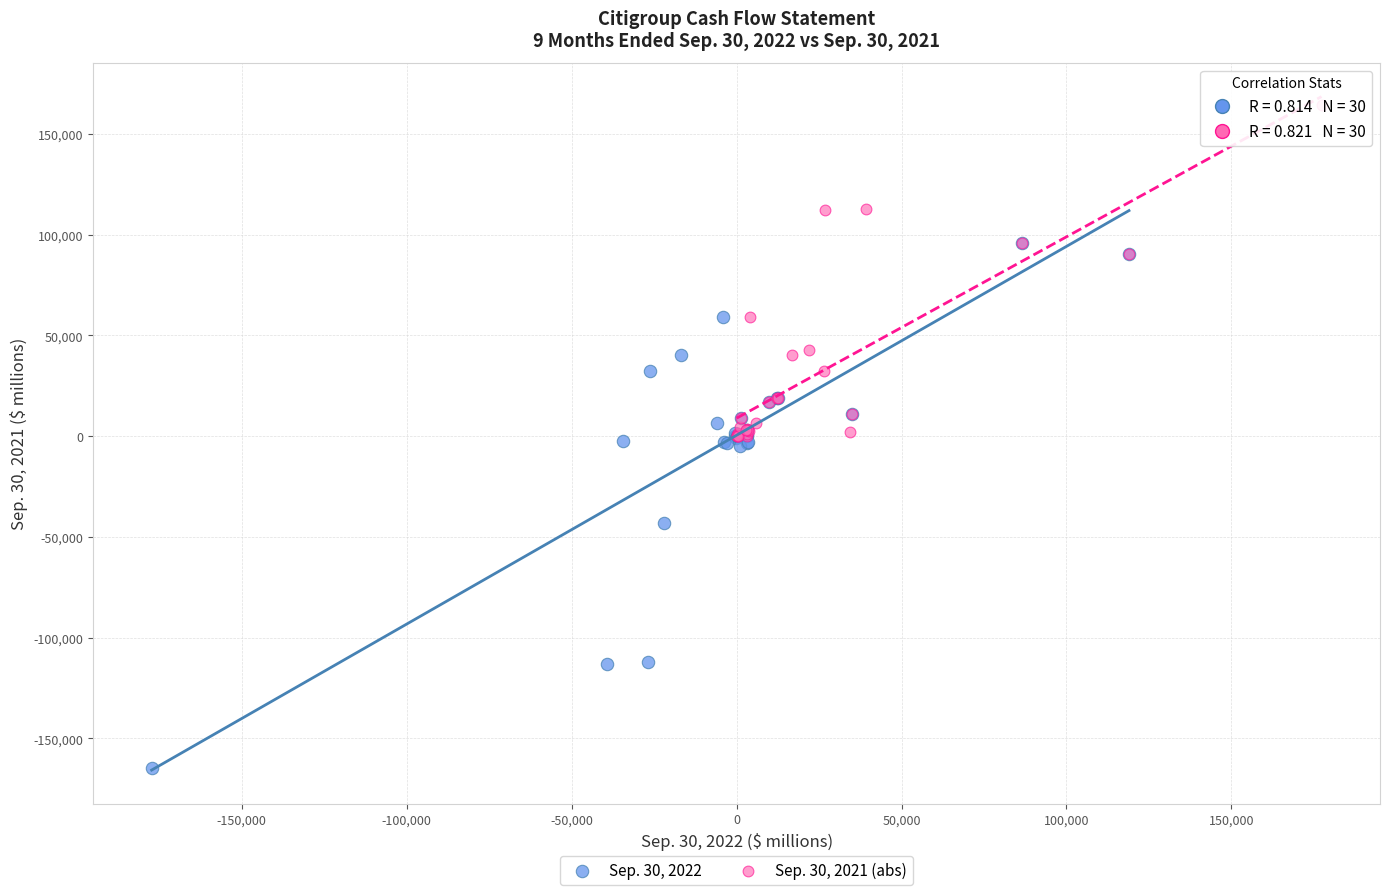

Which series has the widest spread of Y values?

Sep. 30, 2022